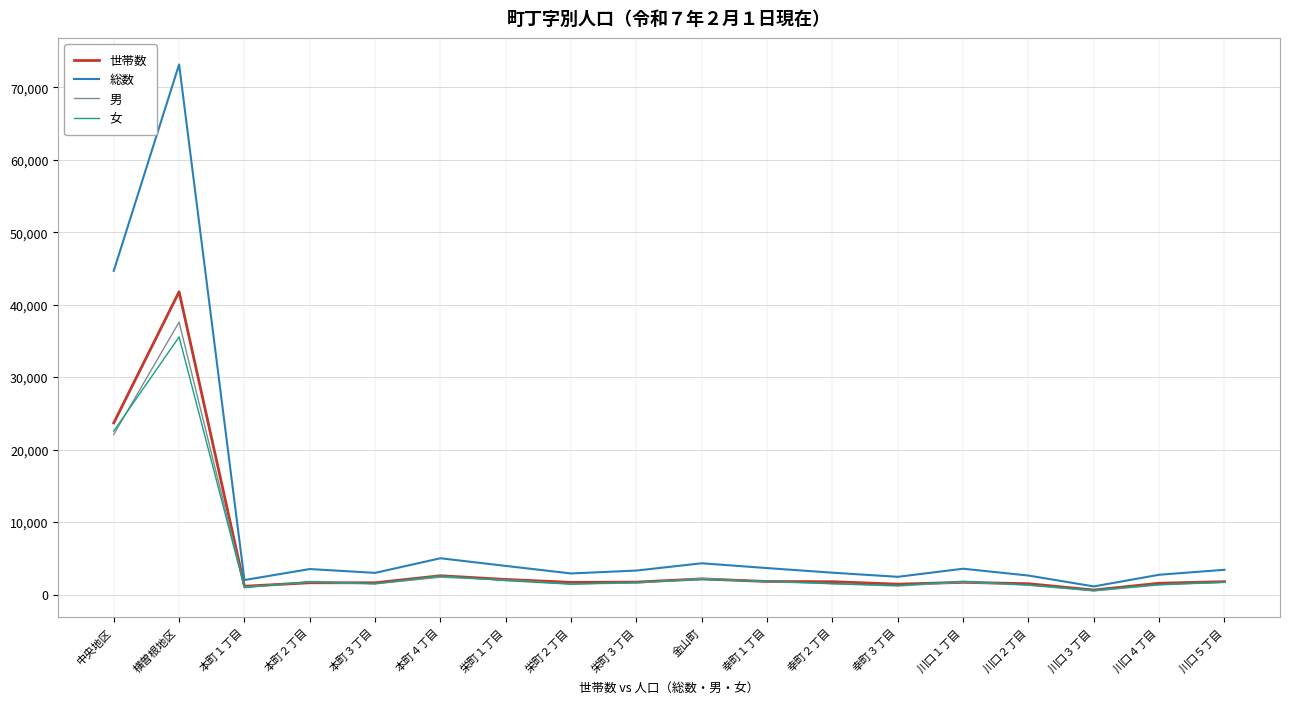

The 女 series shows 1339 at 川口２丁目. True or false?

True